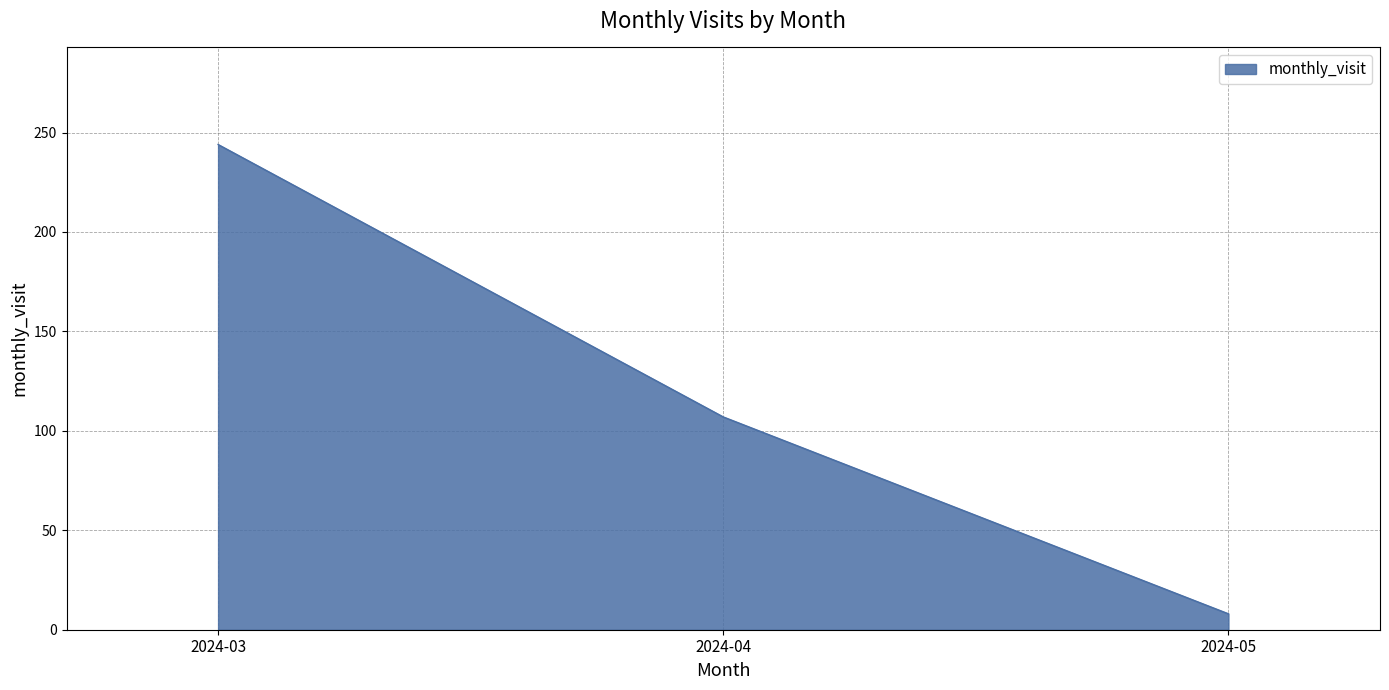

At which category does the chart reach its peak across all series?

2024-03